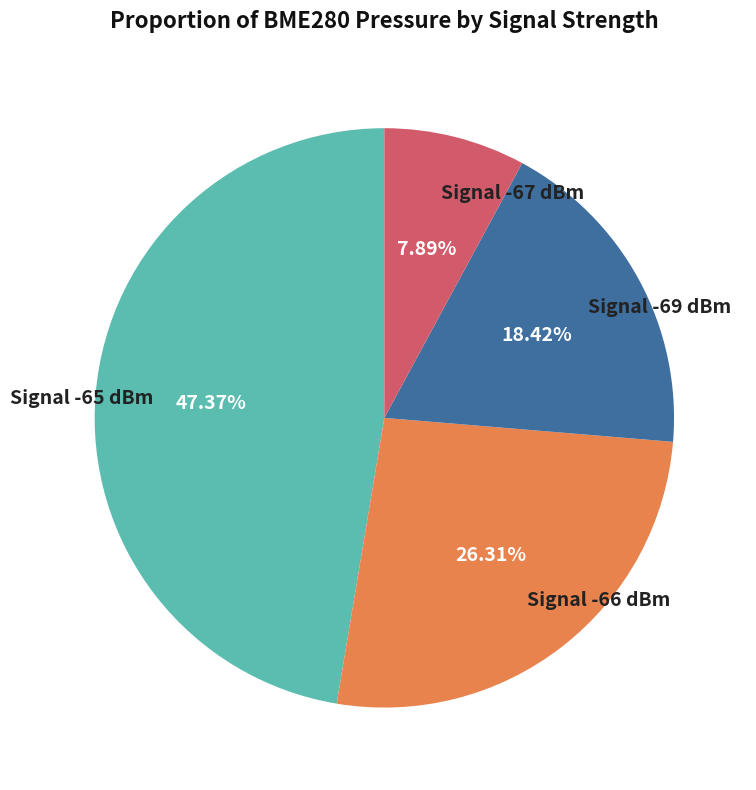

Which slice is the largest?

Signal -65 dBm